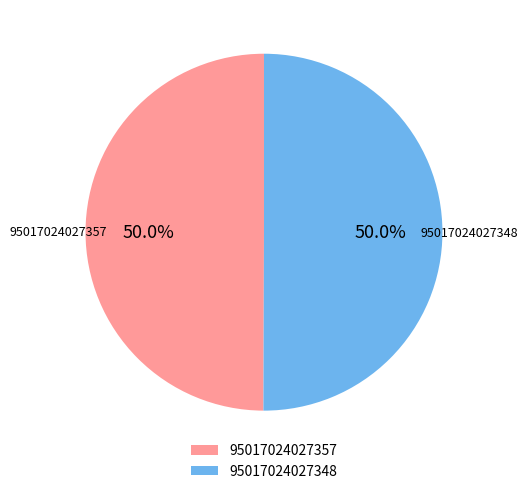

To the nearest percent, what percentage of the pie is 95017024027348?

50%